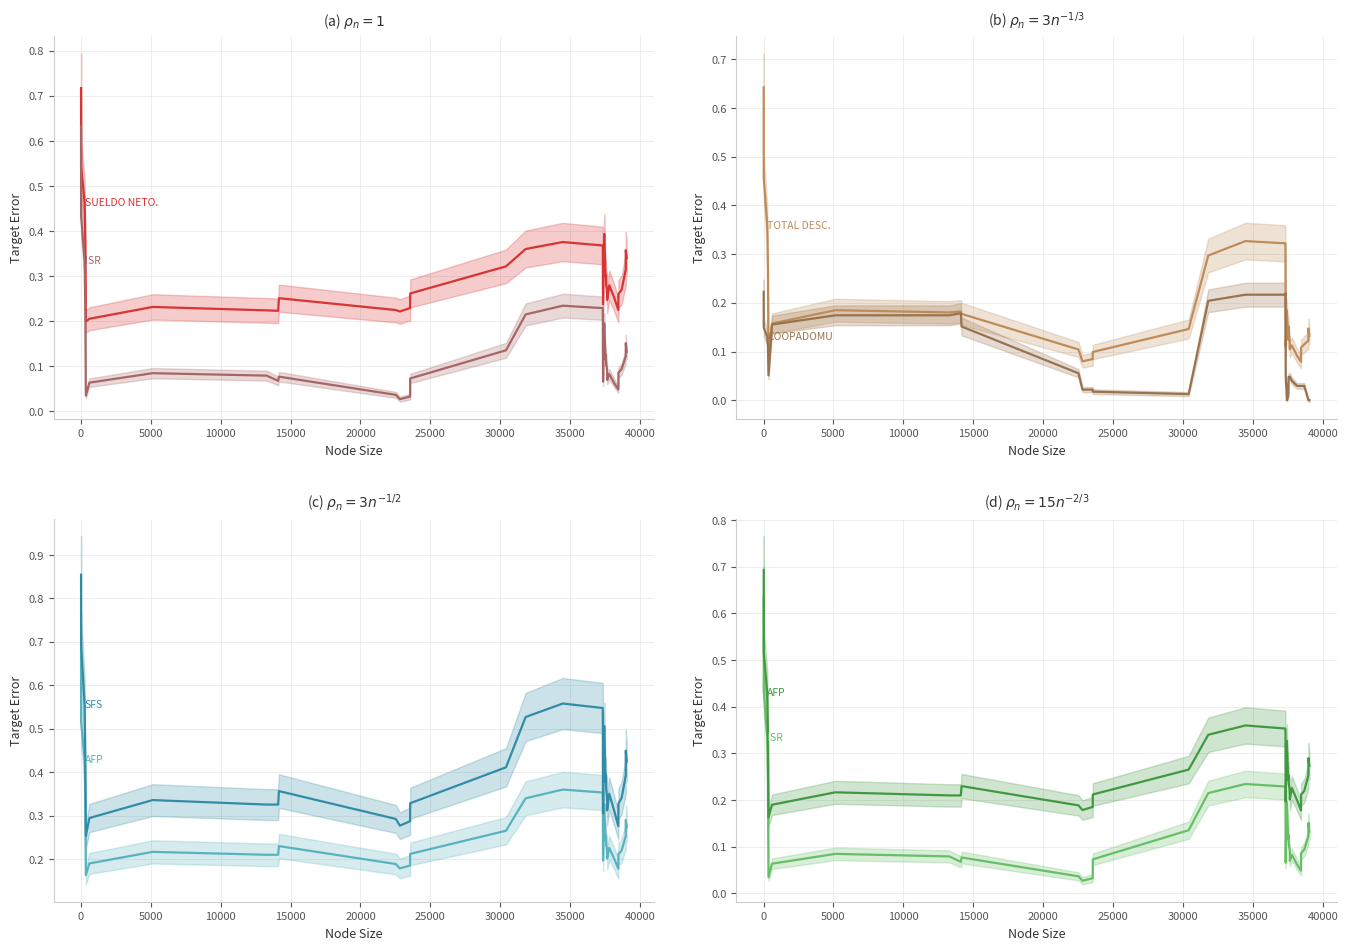

True or false: TOTAL DESC. has more than 0 interior local peaks.

True